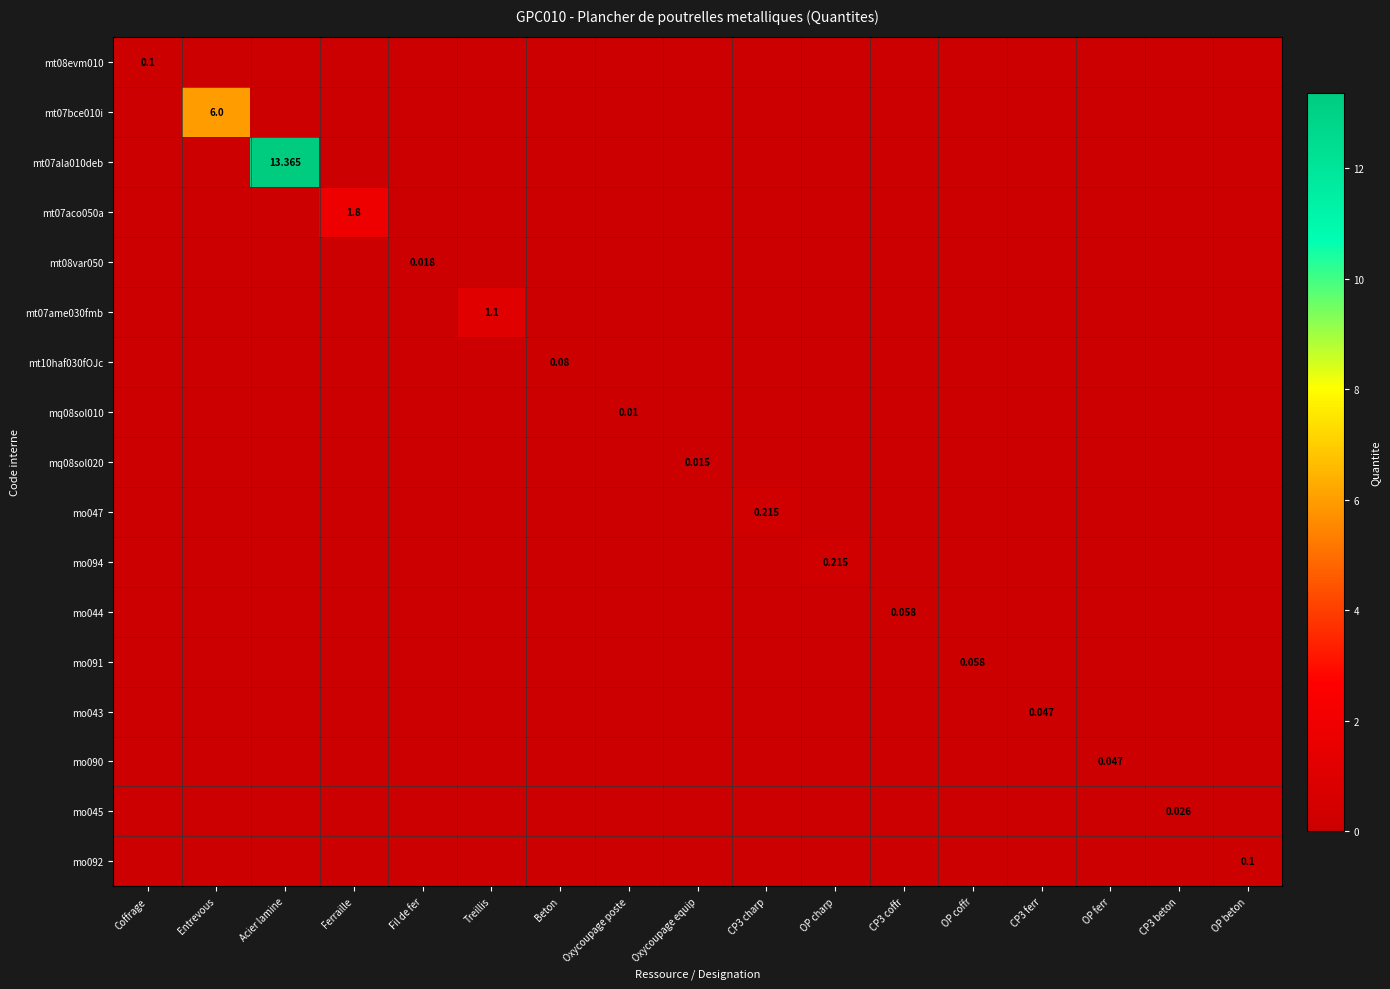

The mo092 series shows -0.1 at OP coffr. True or false?

False